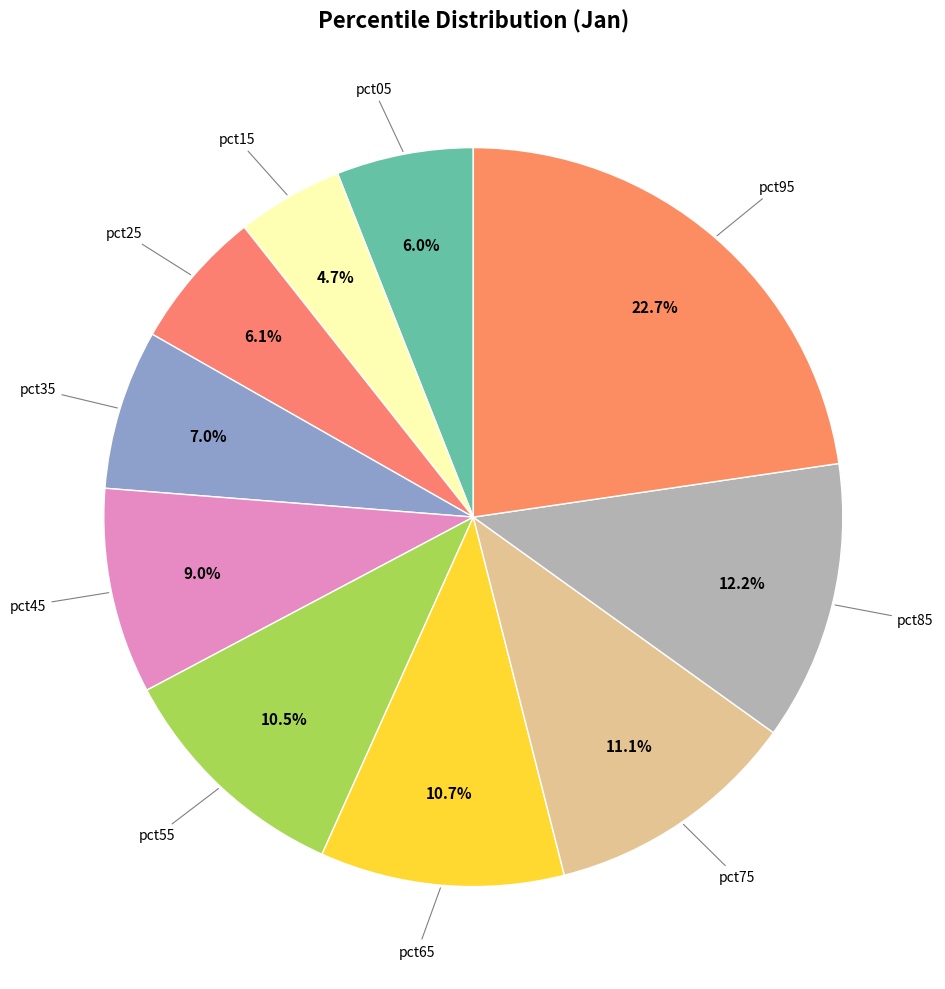

How many segments does this pie chart have?

10